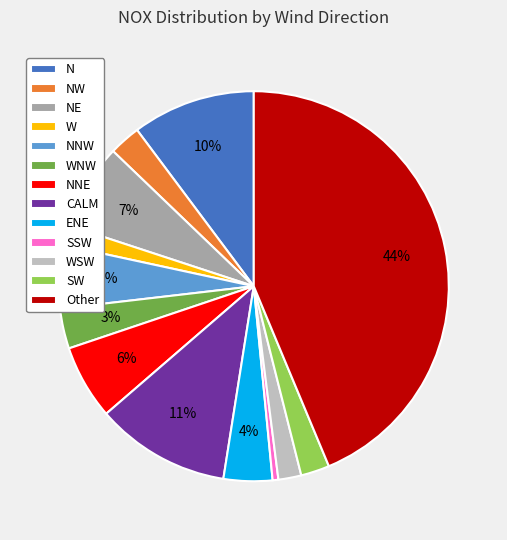

Does any single category account for the majority?

No